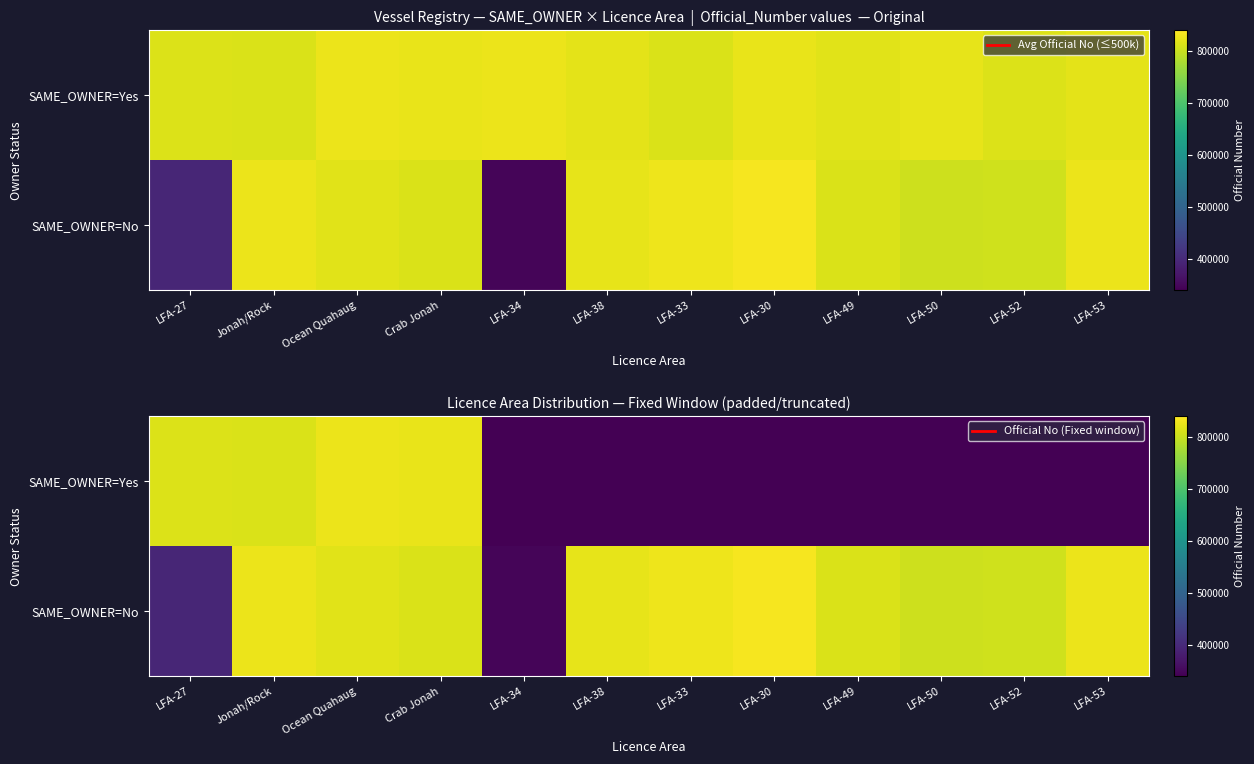

What is the difference between the SAME_OWNER=No values at LFA-52 and LFA-53?

21681